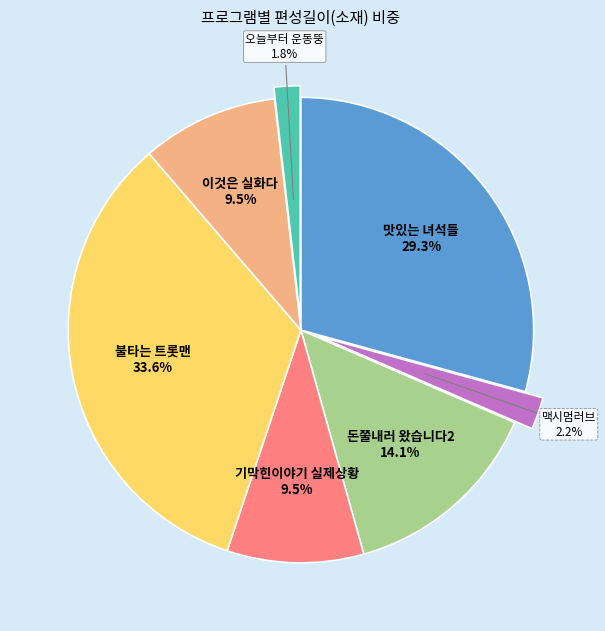

Is it true that 오늘부터 운동뚱 is 2% of the pie?

True